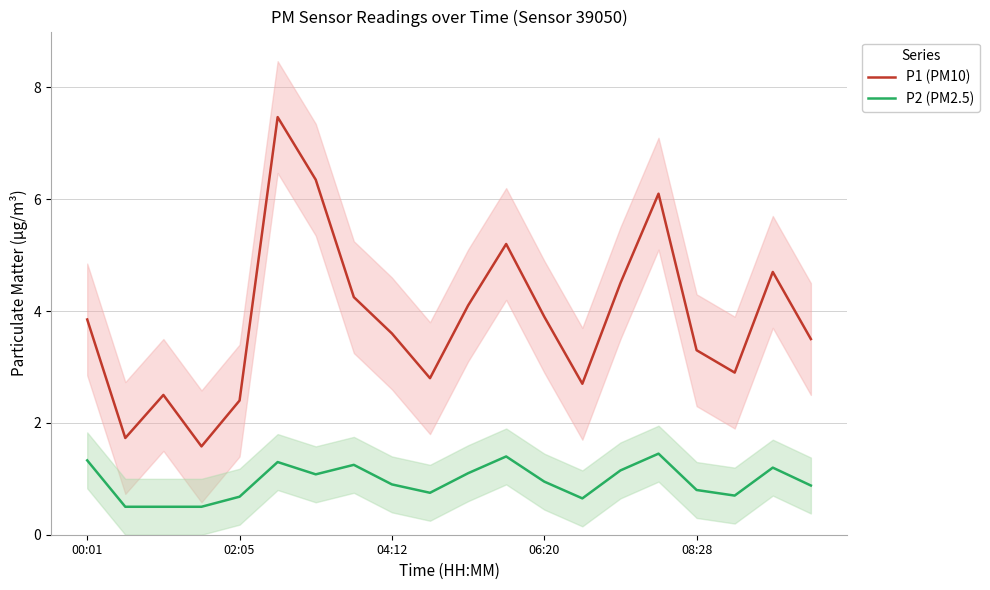

Reading left to right, extract all data points from this chart.

P1 (PM10): 3.9	1.7	2.5	1.6	2.4	7.5	6.3	4.2	3.6	2.8	4.1	5.2	3.9	2.7	4.5	6.1	3.3	2.9	4.7	3.5
P2 (PM2.5): 1.3	0.5	0.5	0.5	0.7	1.3	1.1	1.2	0.9	0.8	1.1	1.4	0.9	0.7	1.1	1.4	0.8	0.7	1.2	0.9